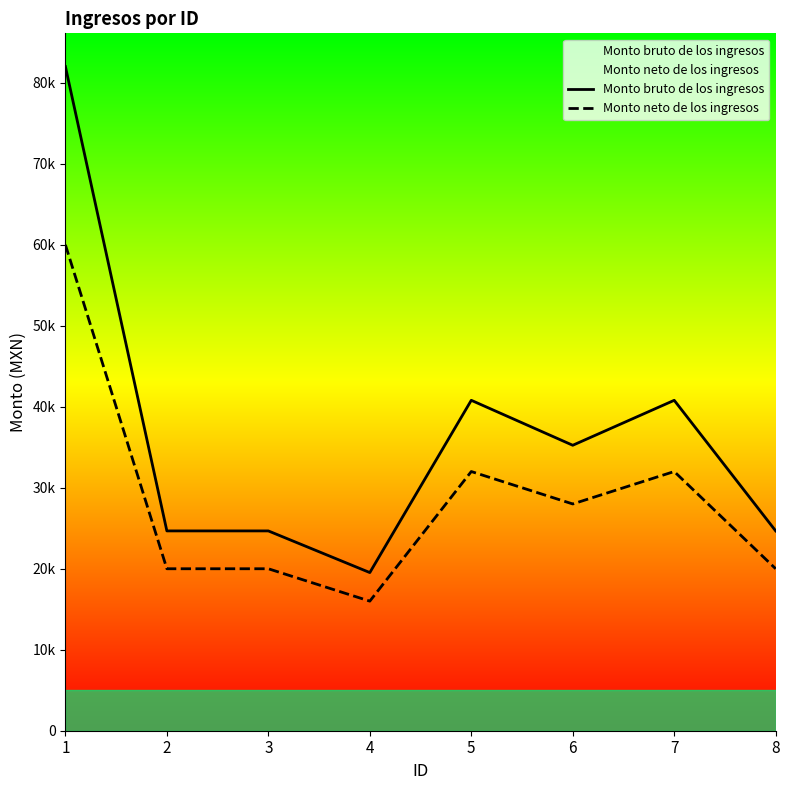

True or false: Monto bruto de los ingresos and Monto neto de los ingresos cross at least once.

False